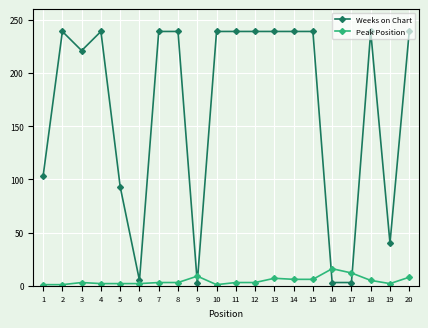

What is the difference between the Weeks on Chart values at 9 and 10?

236